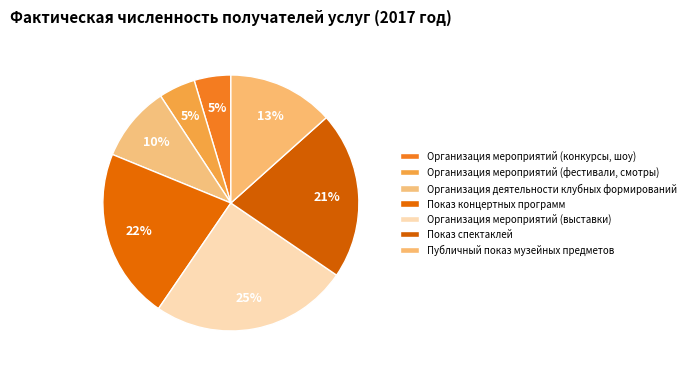

Rank the categories by value from lowest to highest.

Организация мероприятий (конкурсы, шоу), Организация мероприятий (фестивали, смотры), Организация деятельности клубных формирований, Публичный показ музейных предметов, Показ спектаклей, Показ концертных программ, Организация мероприятий (выставки)